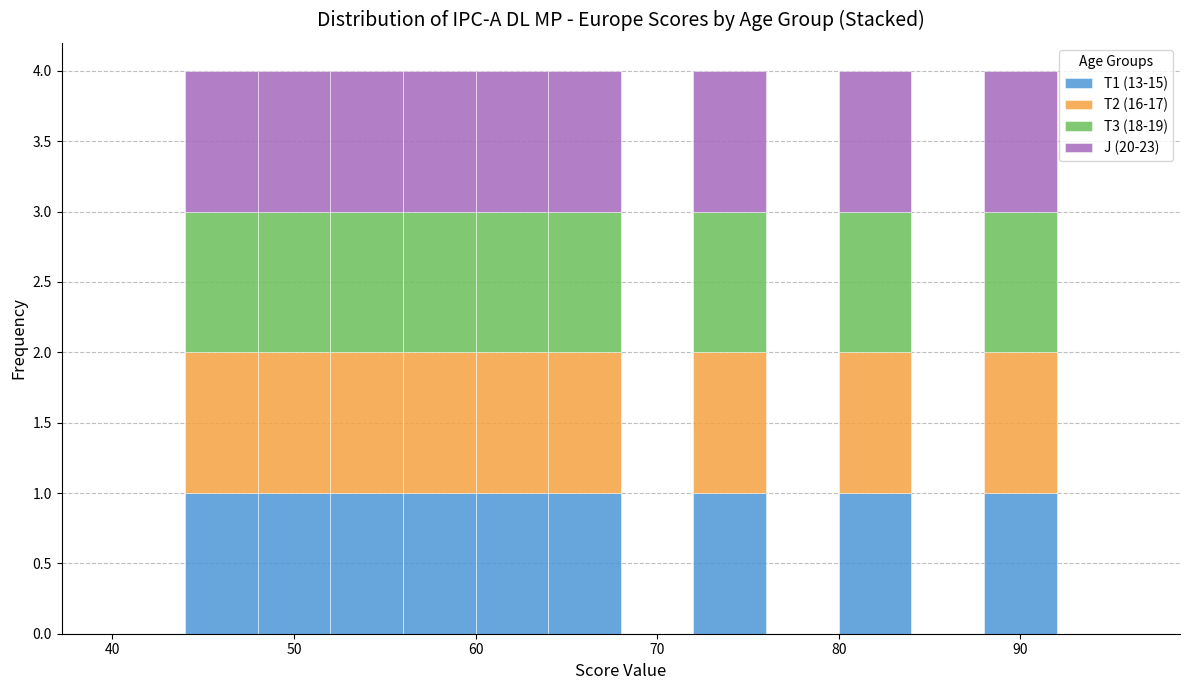

Reading left to right, transcribe this chart: for each stacked bar, give the range it covers on the x-axis and its total height. The values are not printed on the chart, so give them approximately, as read against the axis.

40 to 44: 0
44 to 48: 4
48 to 52: 4
52 to 56: 4
56 to 60: 4
60 to 64: 4
64 to 68: 4
68 to 72: 0
72 to 76: 4
76 to 80: 0
80 to 84: 4
84 to 88: 0
88 to 92: 4
92 to 96: 0